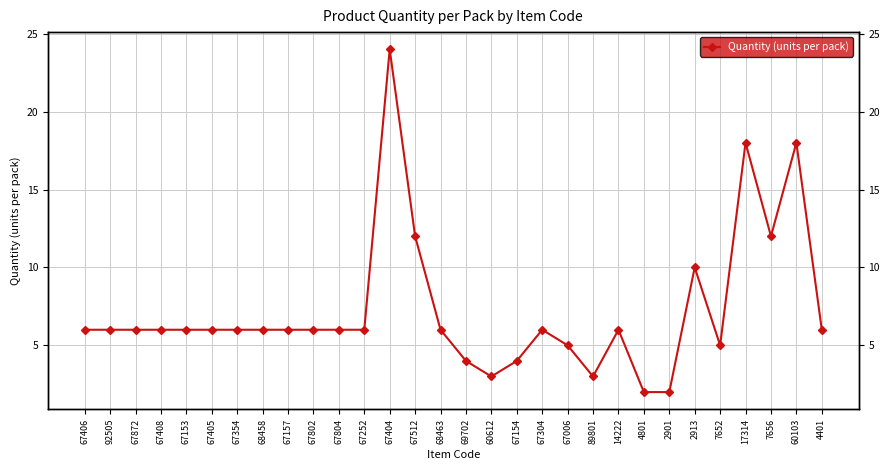

At which label does the data first exceed 6?

67404